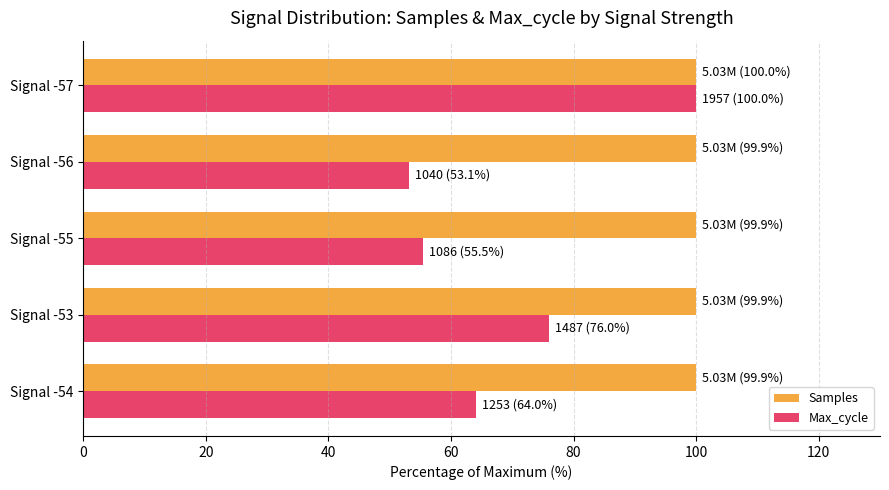

What is the difference between the Max_cycle values at Signal -54 and Signal -57?

36.0